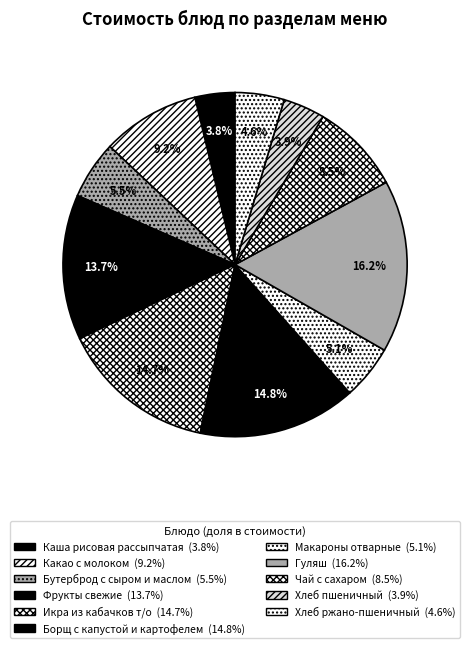

Is Хлеб пшеничный the majority of the pie?

No